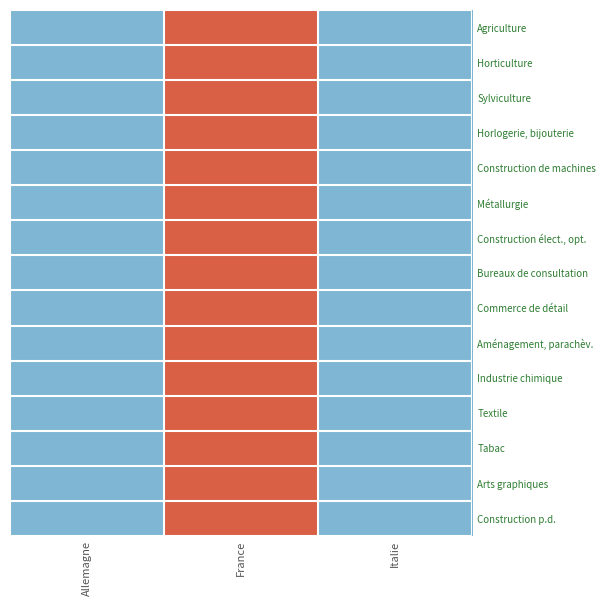

Reading left to right, list all the values displayed in this chart.

Agriculture: Allemagne=0.0	France=1.0	Italie=0.0
Horticulture: Allemagne=0.0	France=1.0	Italie=0.0
Sylviculture: Allemagne=0.0	France=1.0	Italie=0.0
Horlogerie, bijouterie: Allemagne=0.0	France=1.0	Italie=0.0
Construction de machines: Allemagne=0.0	France=1.0	Italie=0.0
Métallurgie: Allemagne=0.0	France=1.0	Italie=0.0
Construction élect., opt.: Allemagne=0.0	France=1.0	Italie=0.0
Bureaux de consultation: Allemagne=0.0	France=1.0	Italie=0.0
Commerce de détail: Allemagne=0.0	France=1.0	Italie=0.0
Aménagement, parachèv.: Allemagne=0.0	France=1.0	Italie=0.0
Industrie chimique: Allemagne=0.0	France=1.0	Italie=0.0
Textile: Allemagne=0.0	France=1.0	Italie=0.0
Tabac: Allemagne=0.0	France=1.0	Italie=0.0
Arts graphiques: Allemagne=0.0	France=1.0	Italie=0.0
Construction p.d.: Allemagne=0.0	France=1.0	Italie=0.0